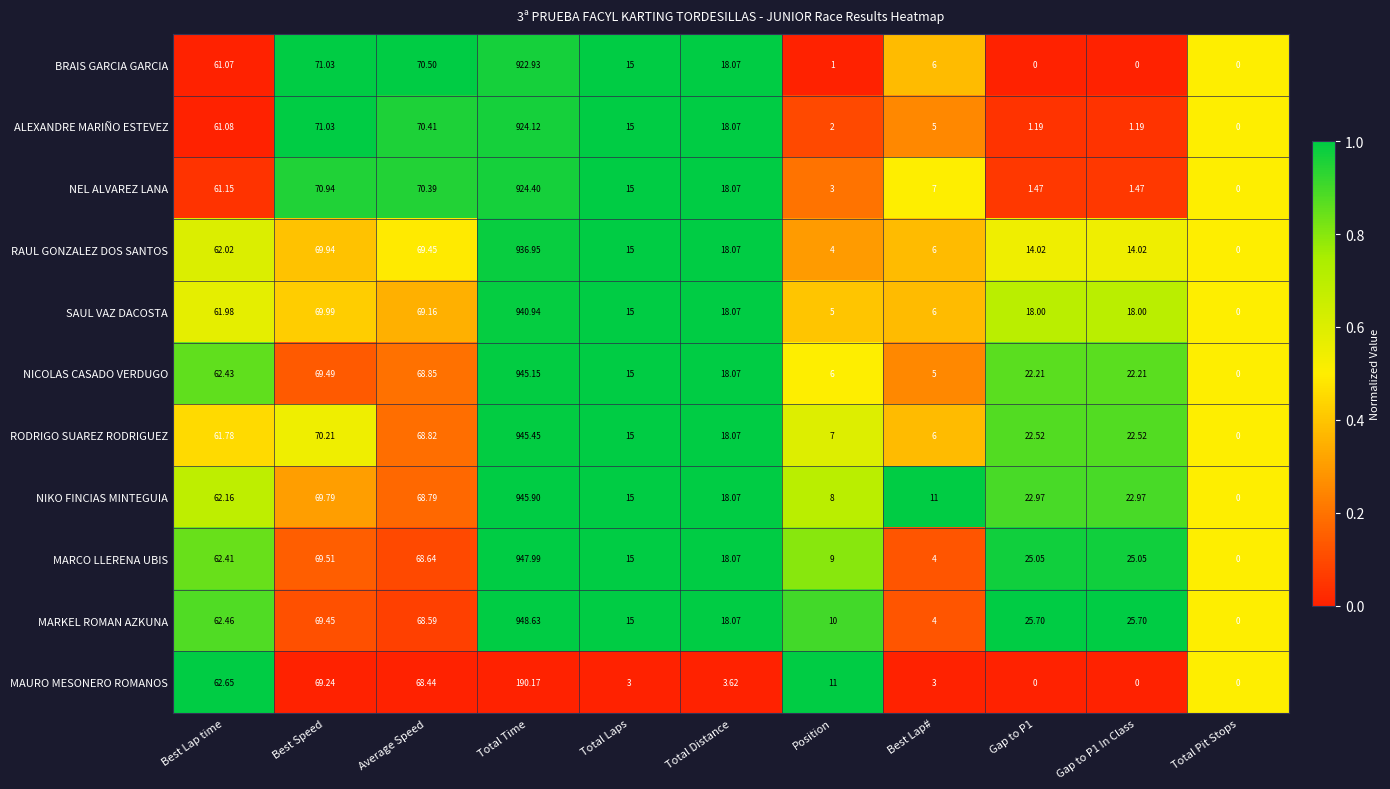

At which label does NEL ALVAREZ LANA reach its minimum?

Total Pit Stops